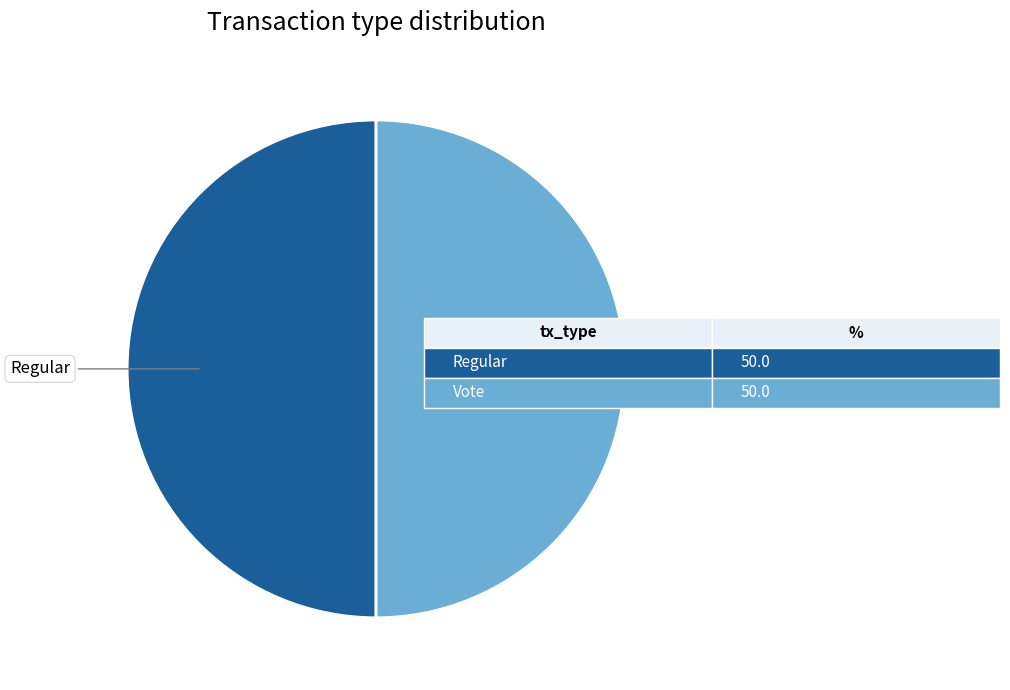

Is it true that Vote is 50% of the pie?

True